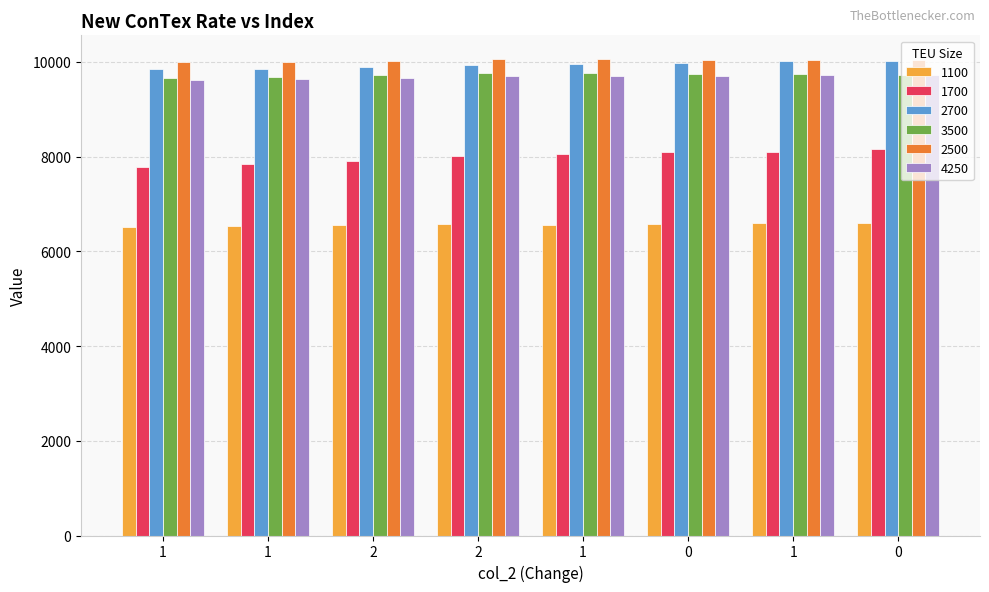

How many values in the 1700 series are below 8058?

4